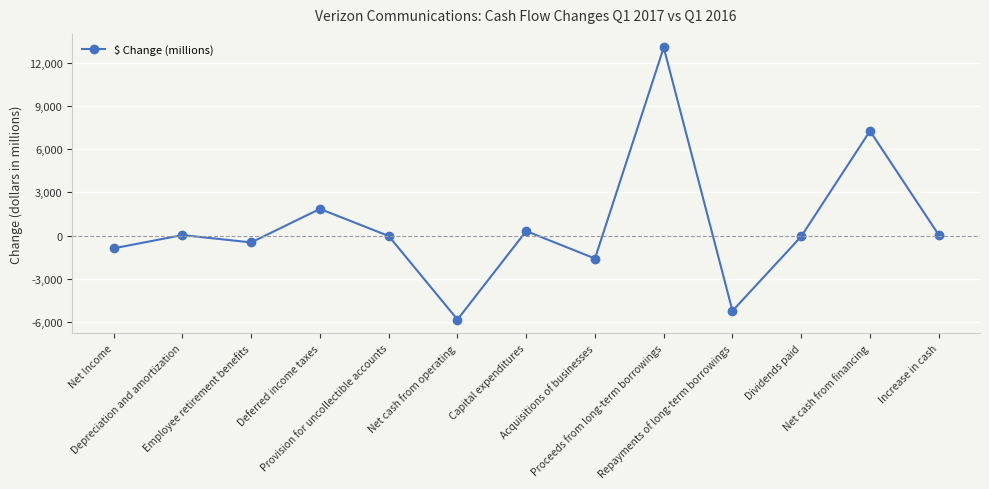

What position from the left is Provision for uncollectible accounts?

5